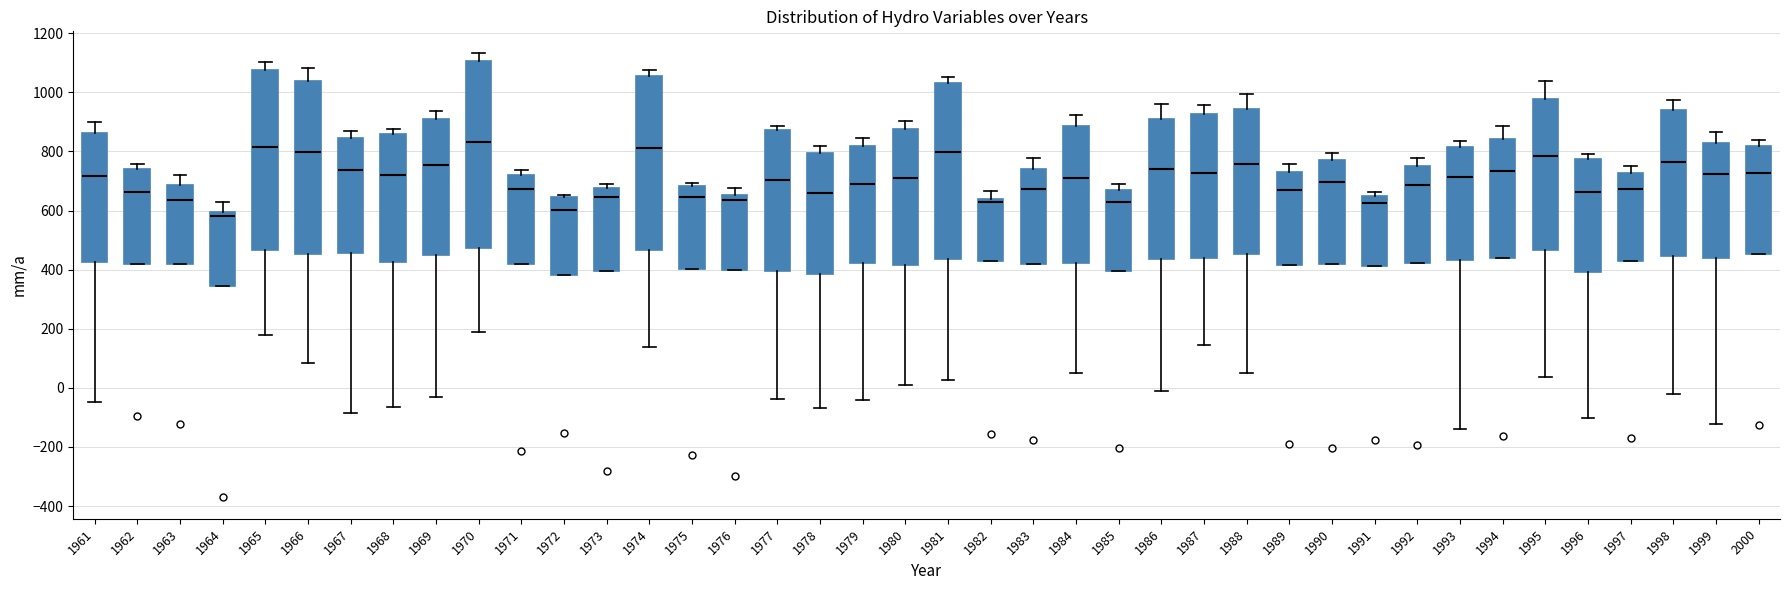

Which box has the lowest median line?

1964